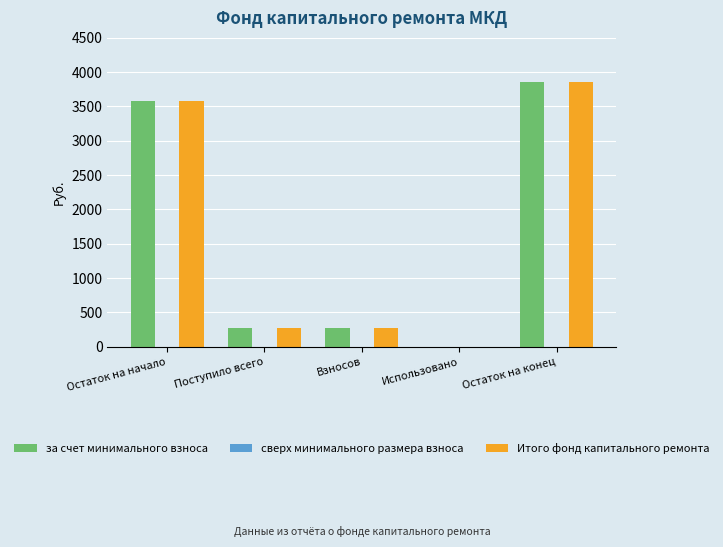

At which category is the sum across all series the highest?

Остаток на конец